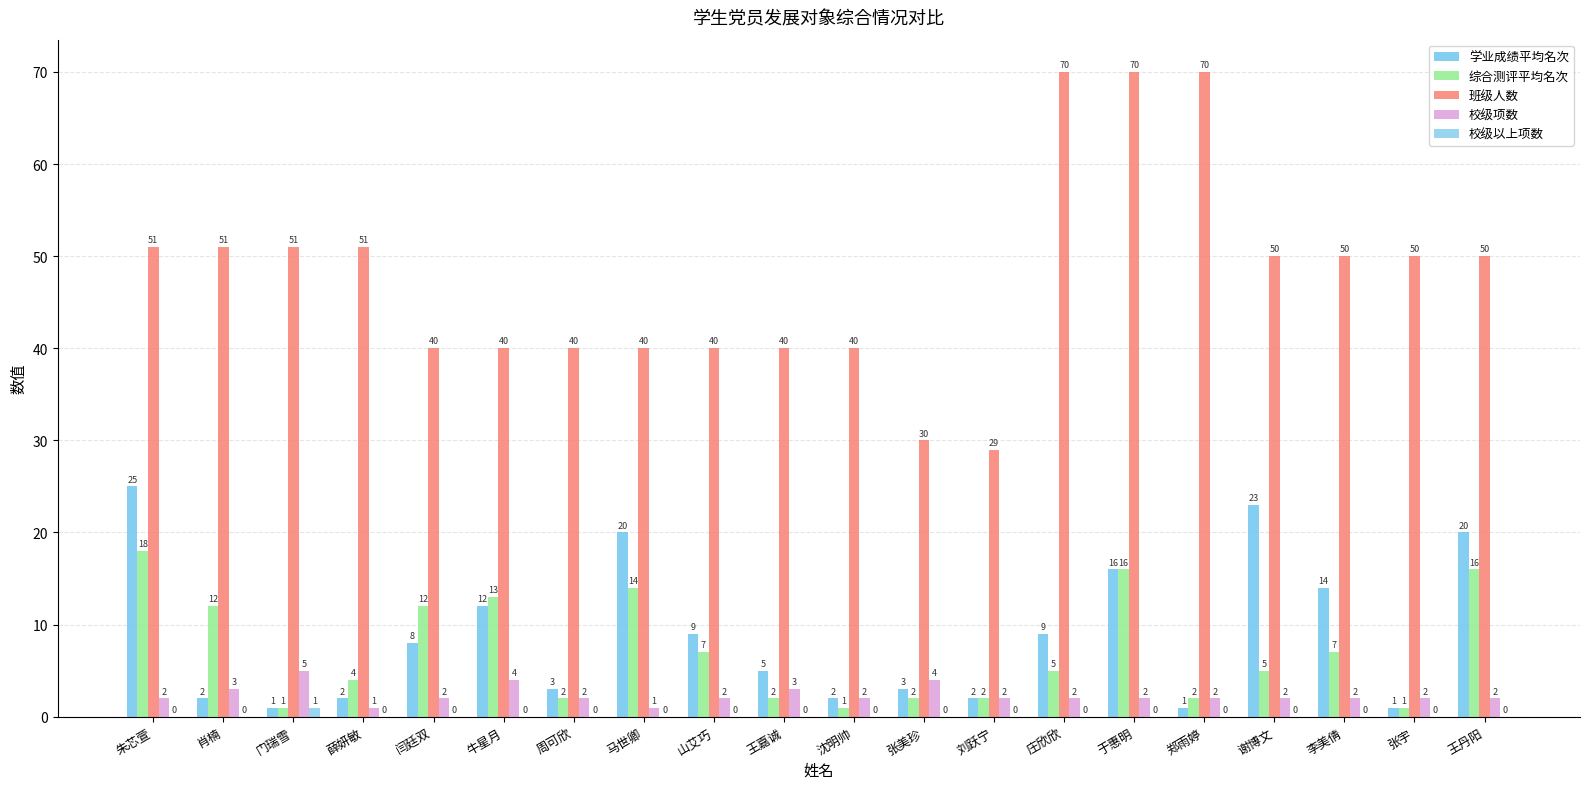

How many groups of bars are there?

20